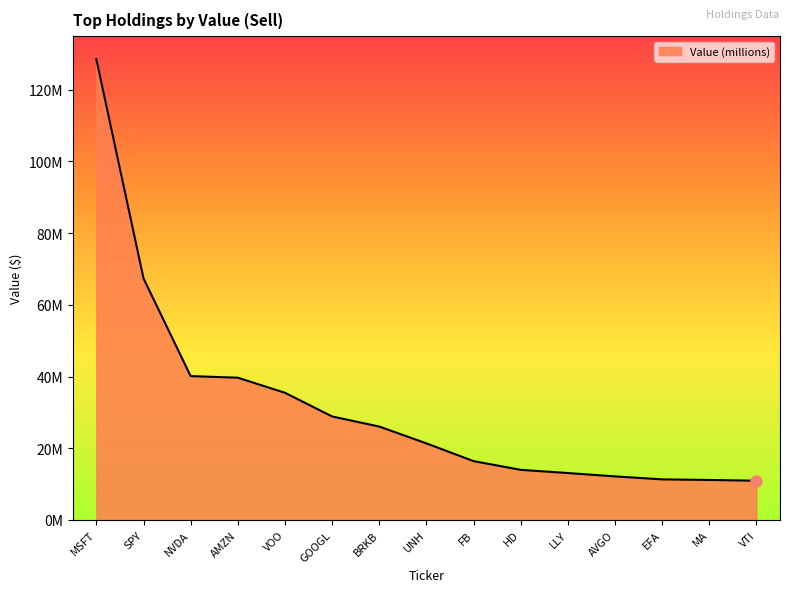

What is the average value?

31768122